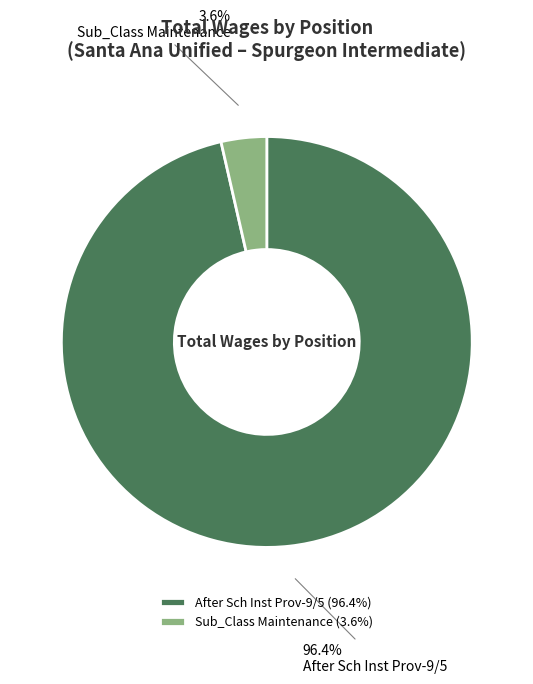

How many slices are in this pie chart?

2